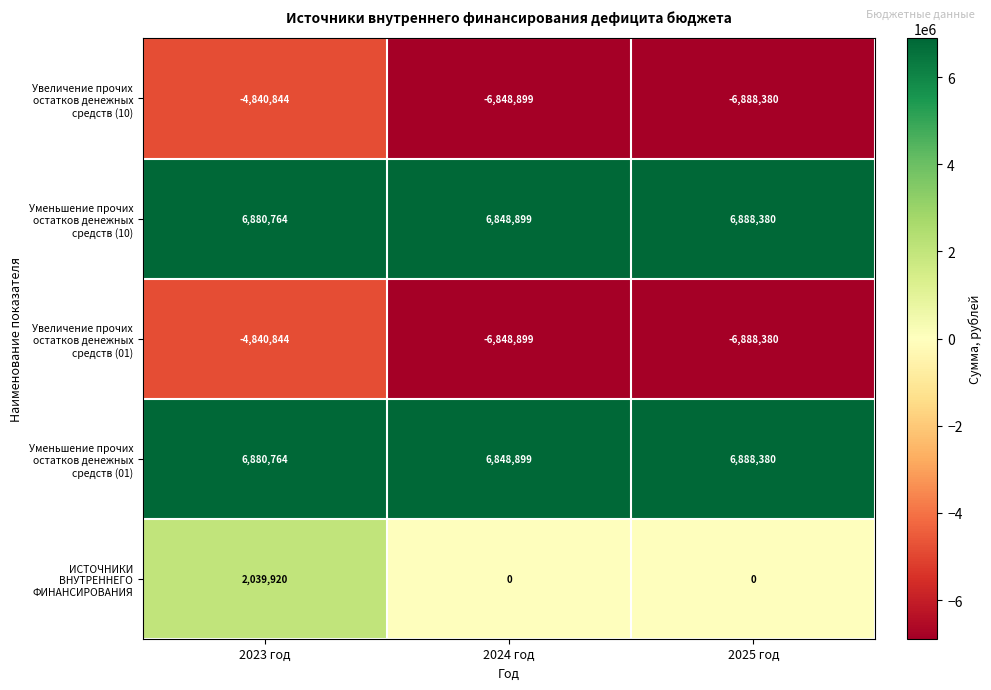

What is the average value of the Увеличение прочих остатков денежных средств (01) series?

-6192708